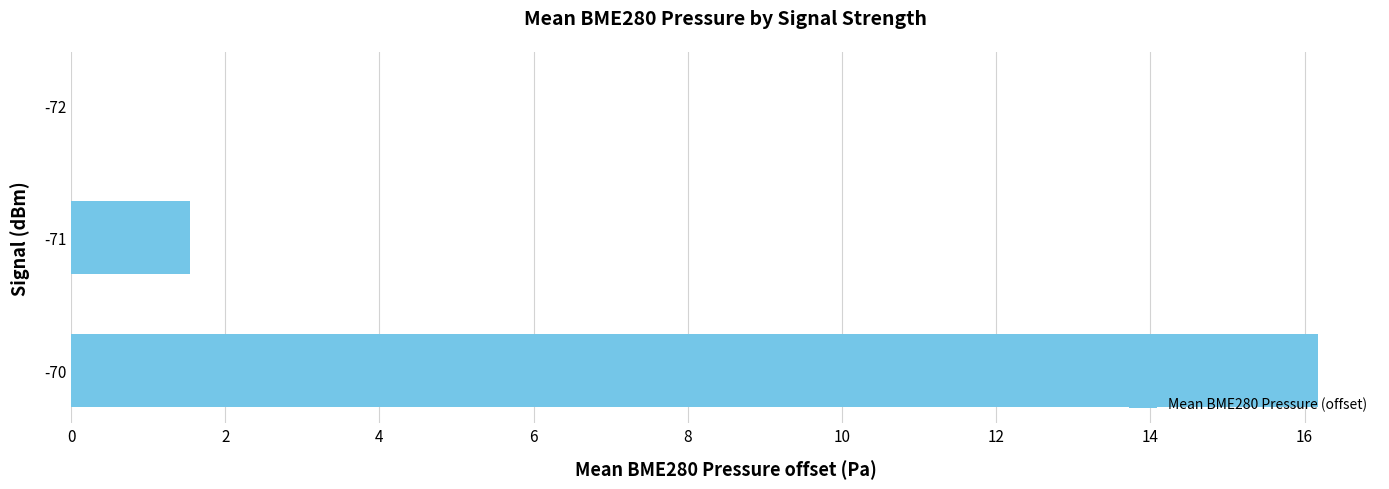

What is the sum of all values?

17.7